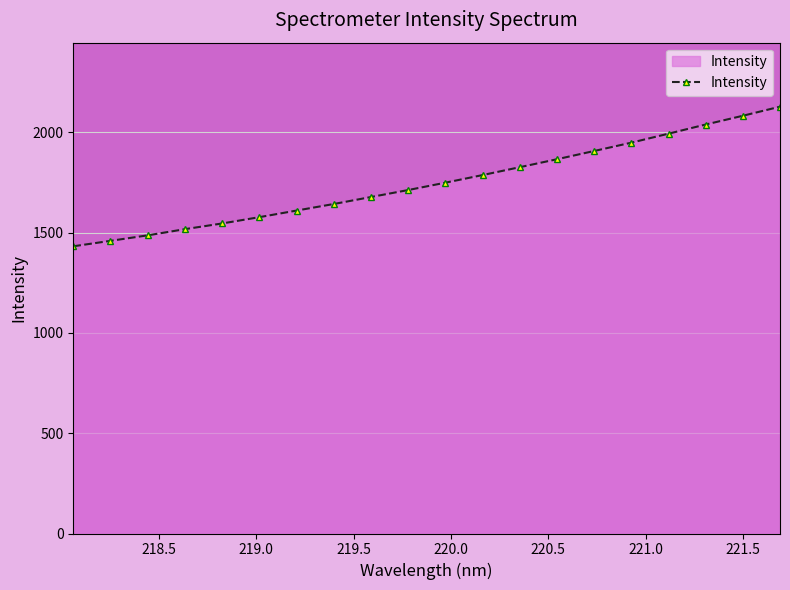

What is the greatest value displayed?

2128.1